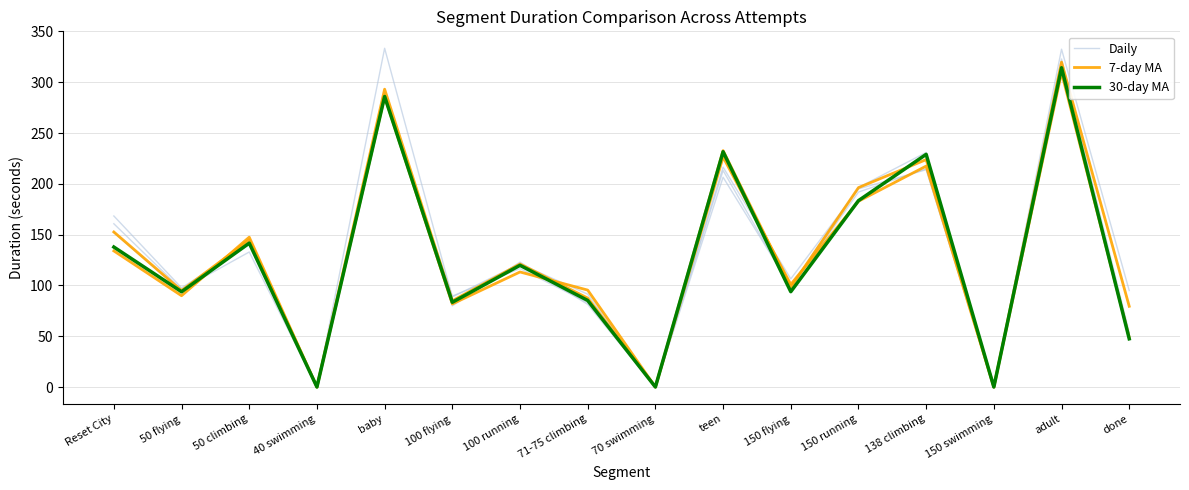

In 30-day MA, how many points are lower than both neighbors (excluding endpoints)?

6